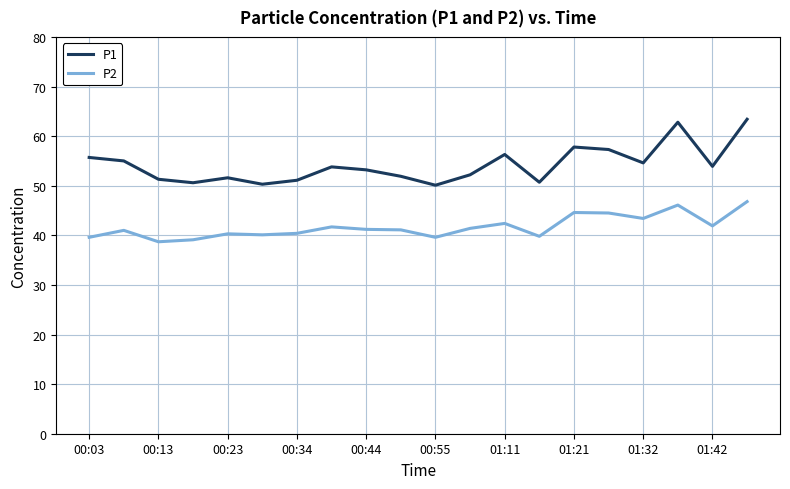

Which series has the widest spread of values?

P1